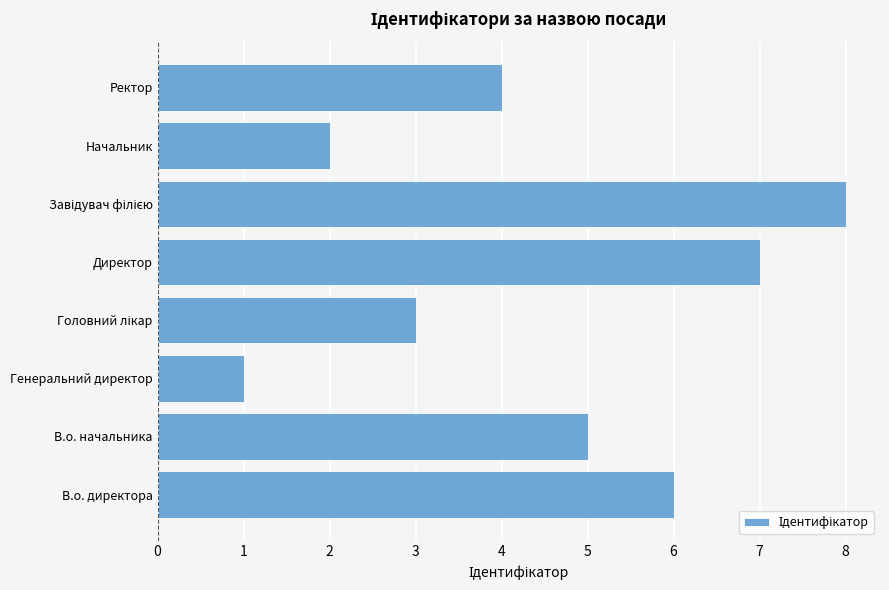

What is the sum of the values at Директор and В.о. директора?

13